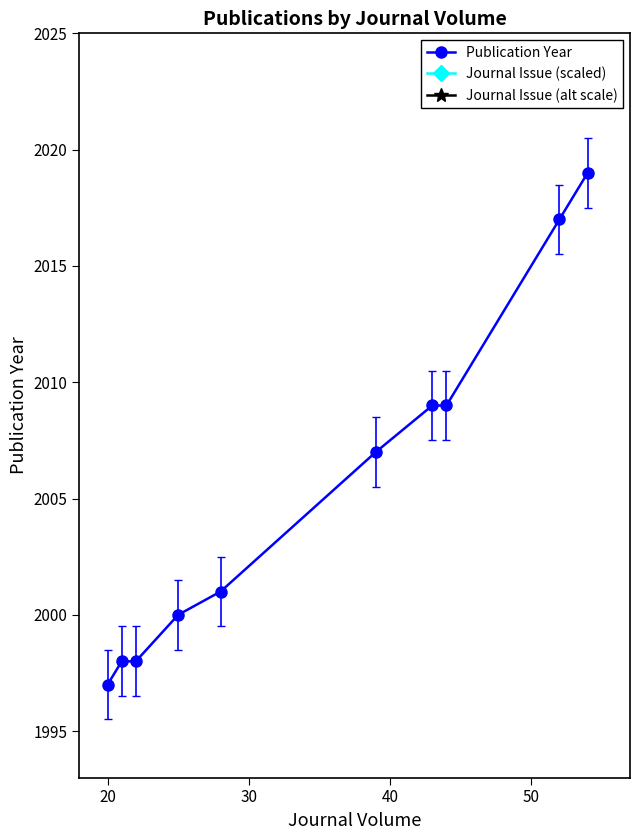

What is the maximum value for Publication Year?

2019